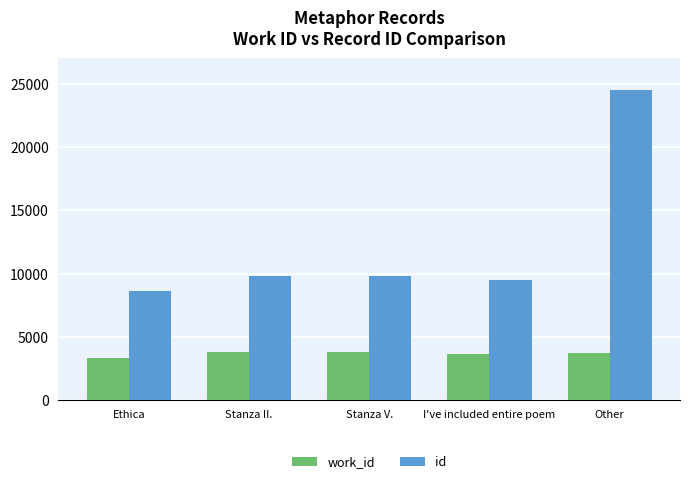

What position from the left is I've included entire poem?

4